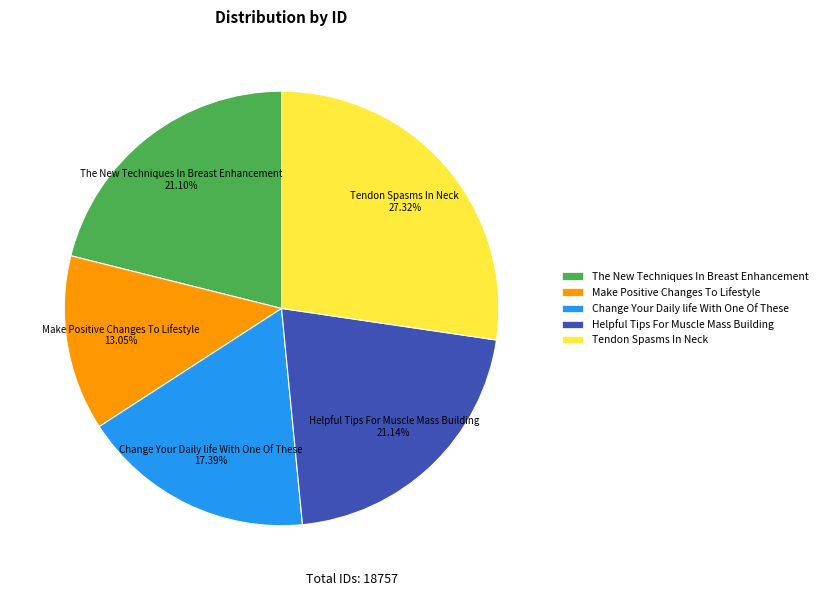

To the nearest percent, what is the average slice percentage?

20%